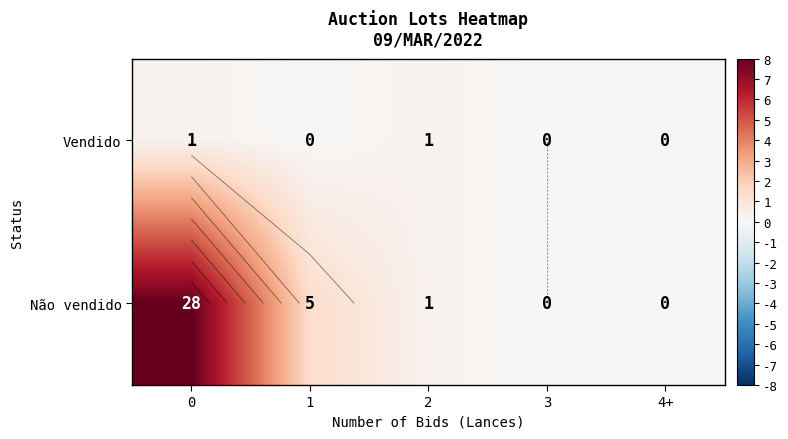

Rank the series by their maximum value, from lowest to highest.

Vendido, Não vendido